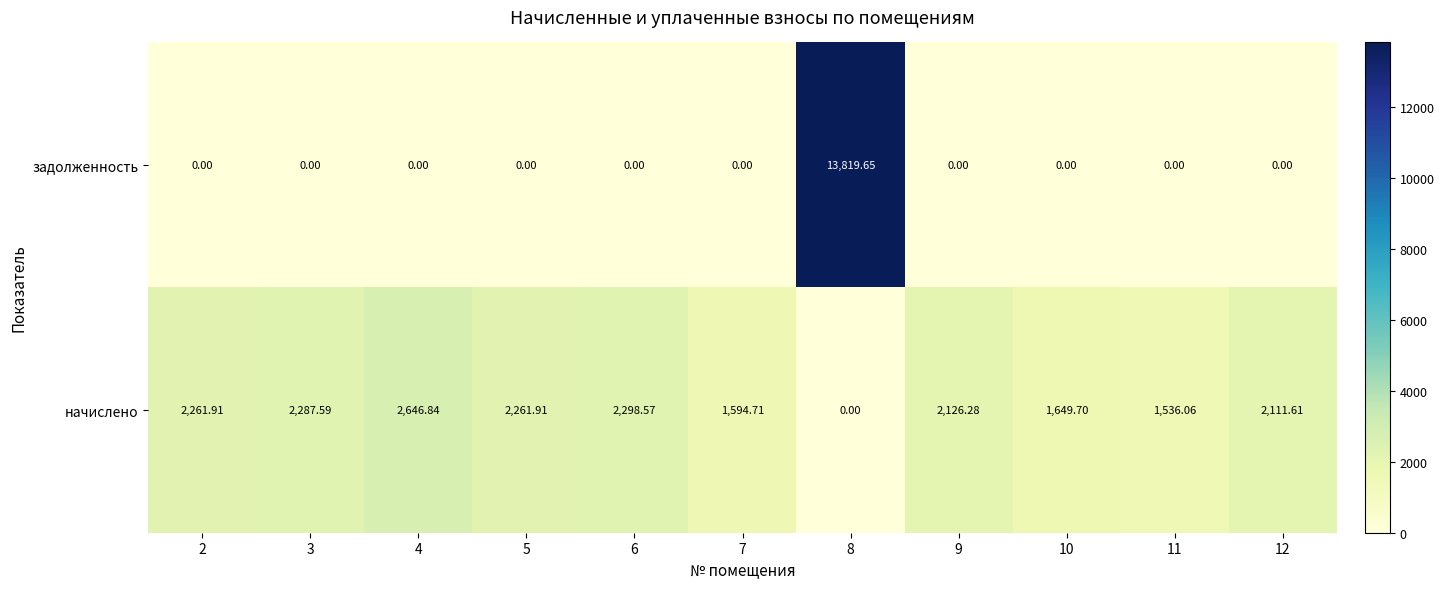

Between 5 and 12, which series saw the biggest shift?

начислено